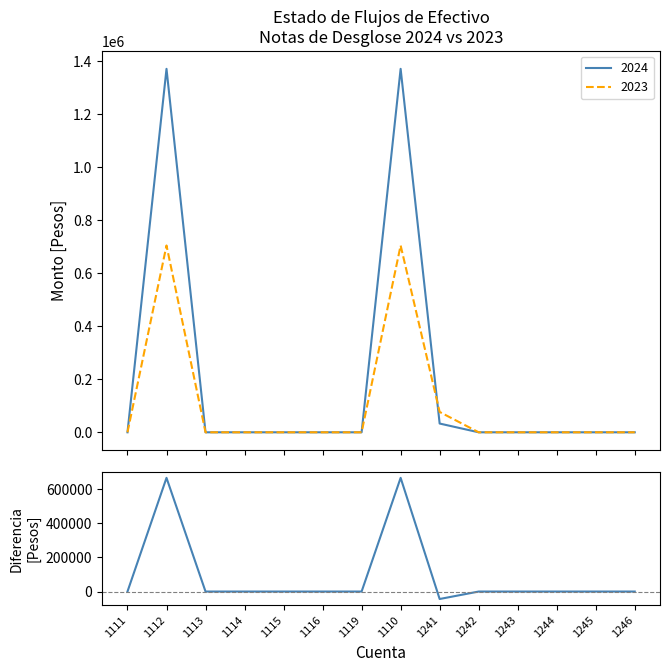

What is the sum of all values?

1287699.1